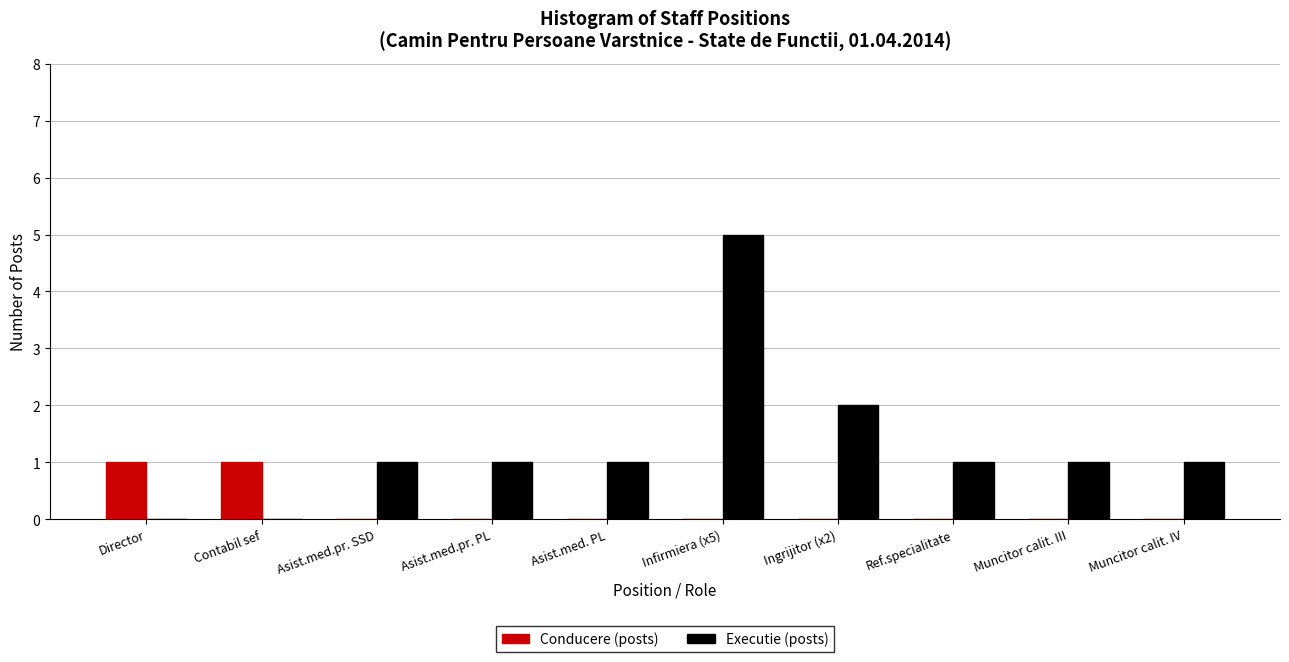

Reading right to left, what are all the values shown in this chart?

Conducere (posts): Muncitor calit. IV=0	Muncitor calit. III=0	Ref.specialitate=0	Ingrijitor (x2)=0	Infirmiera (x5)=0	Asist.med. PL=0	Asist.med.pr. PL=0	Asist.med.pr. SSD=0	Contabil sef=1	Director=1
Executie (posts): Muncitor calit. IV=1	Muncitor calit. III=1	Ref.specialitate=1	Ingrijitor (x2)=2	Infirmiera (x5)=5	Asist.med. PL=1	Asist.med.pr. PL=1	Asist.med.pr. SSD=1	Contabil sef=0	Director=0